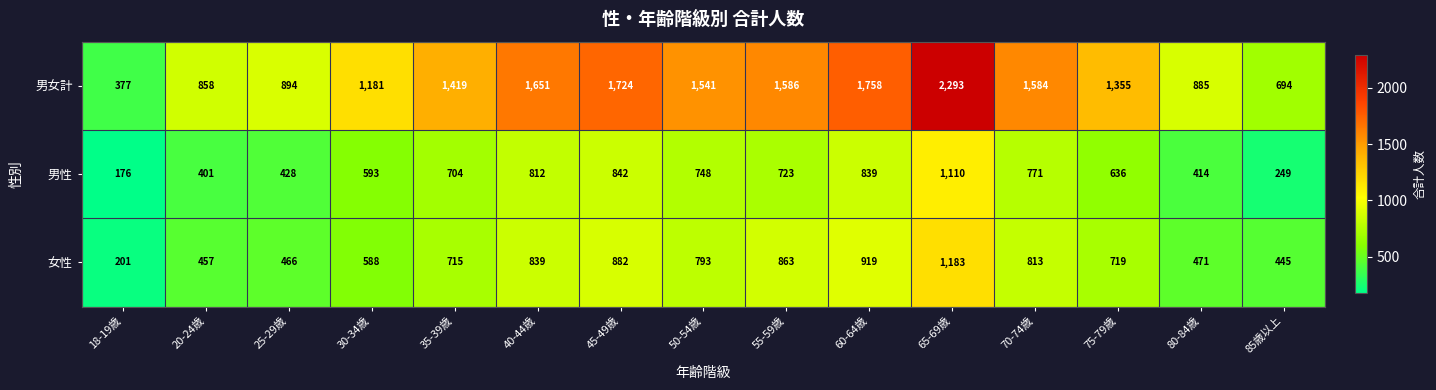

Which series has the widest spread of values?

男女計